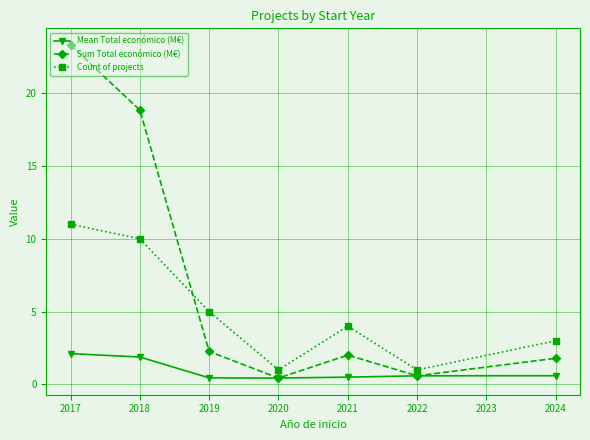

What is the highest value of the Mean Total económico (M€) series?

2.1